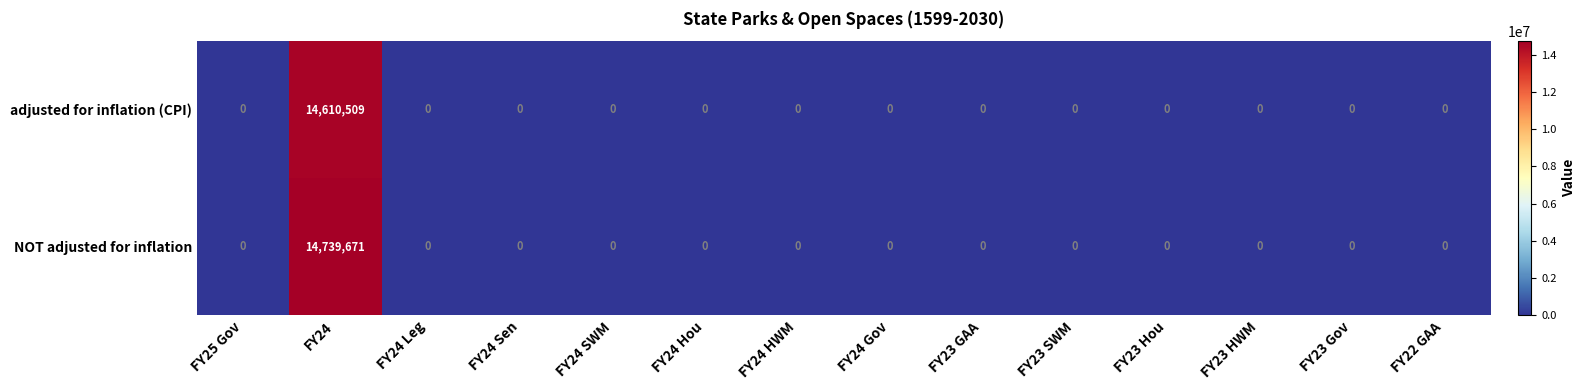

At which category is the sum across all series the highest?

FY24